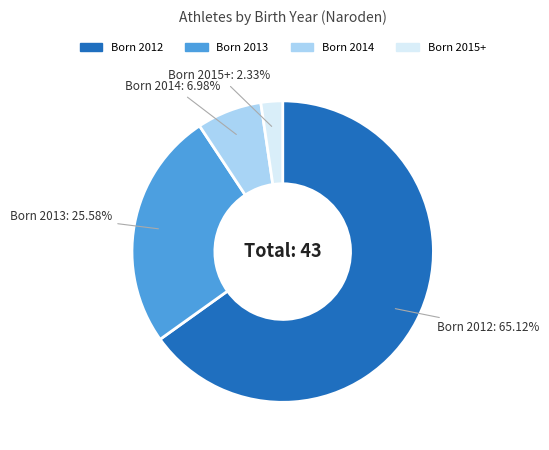

Between Born 2015+ and Born 2014, which is larger?

Born 2014